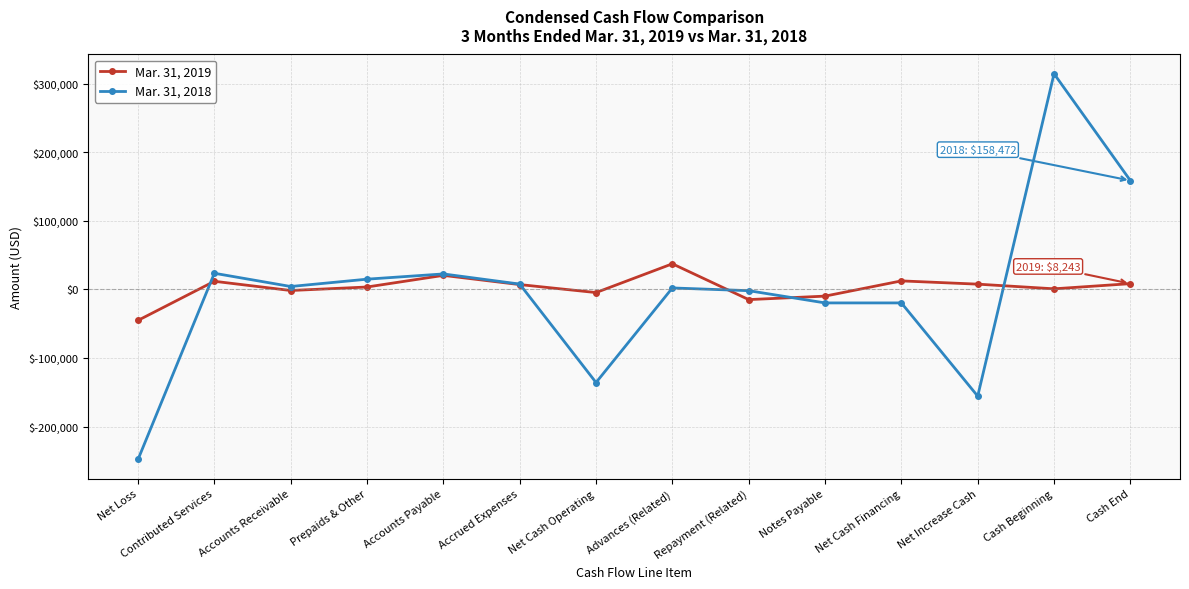

What is the total value across all series at Accounts Payable?

42738